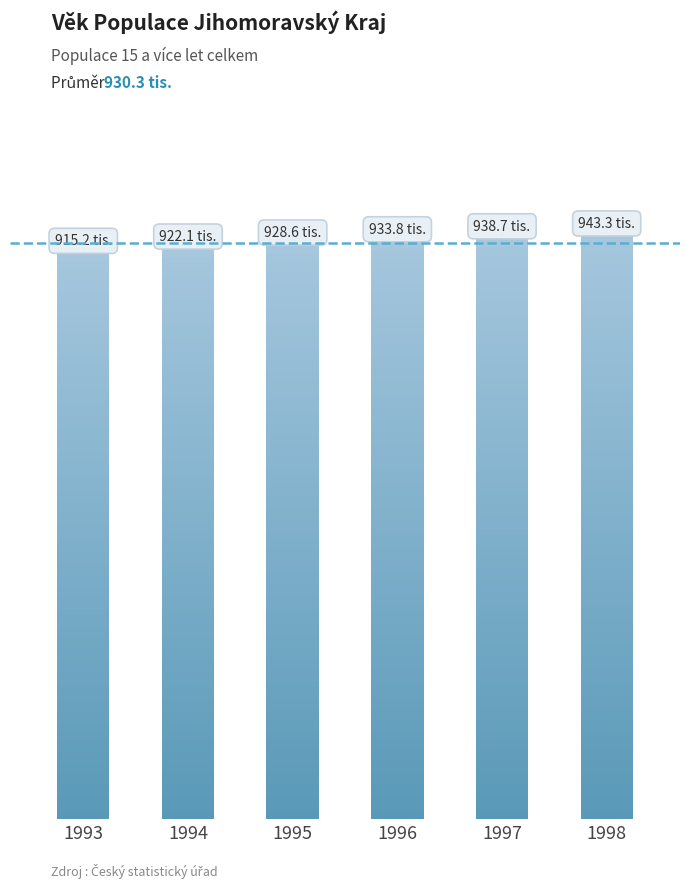

How many distinct data groups are displayed?

1